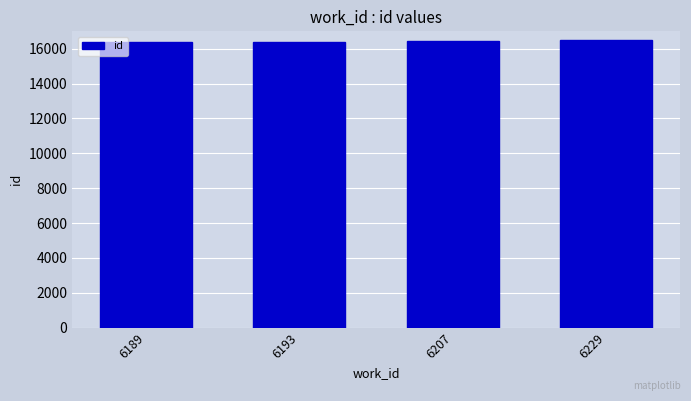

How many bars are there in total?

4